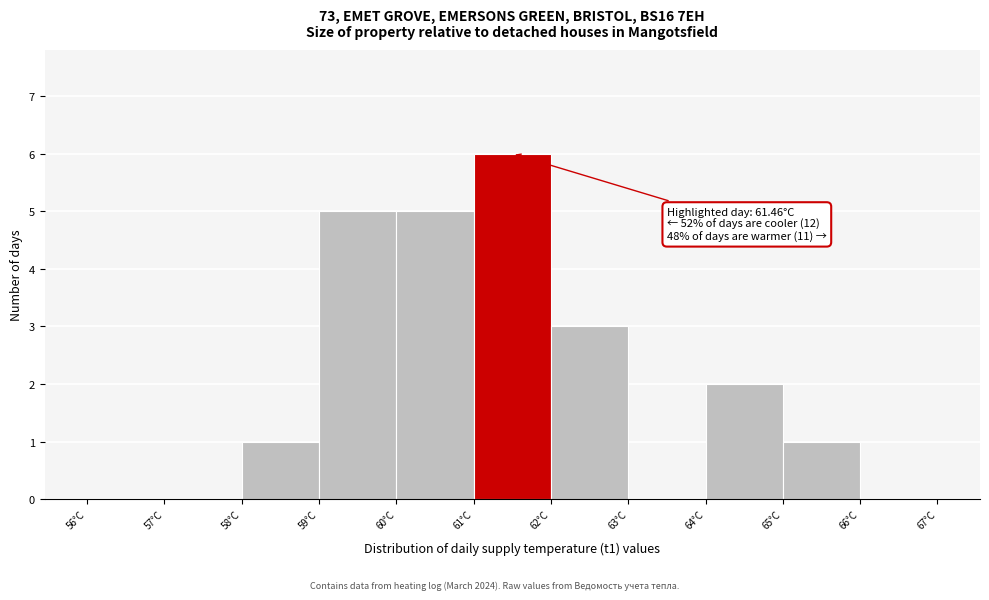

Over which range of the x-axis is the bar tallest?

61 to 62